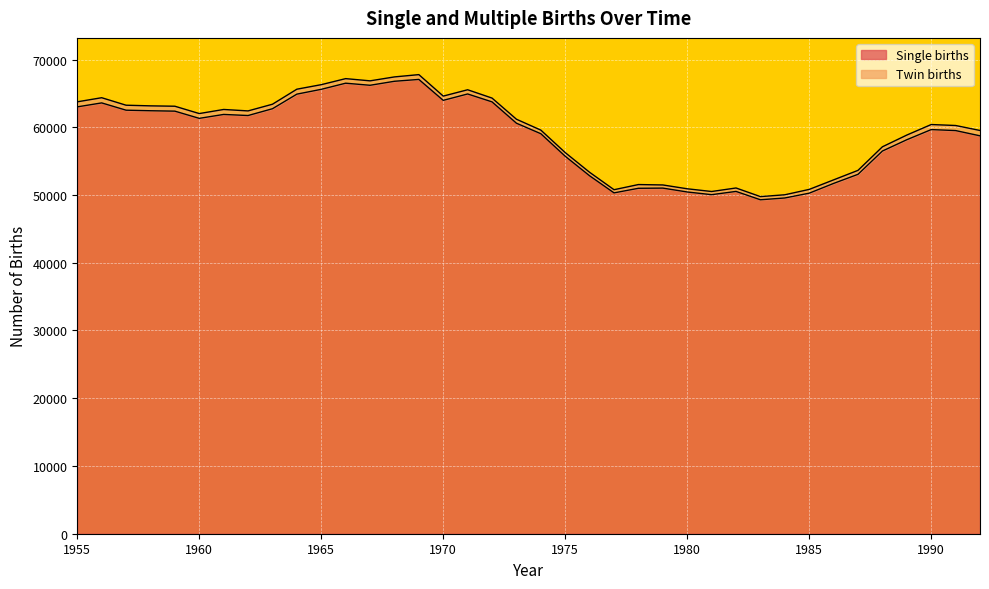

Does the chart display data point markers on the line(s)?

No